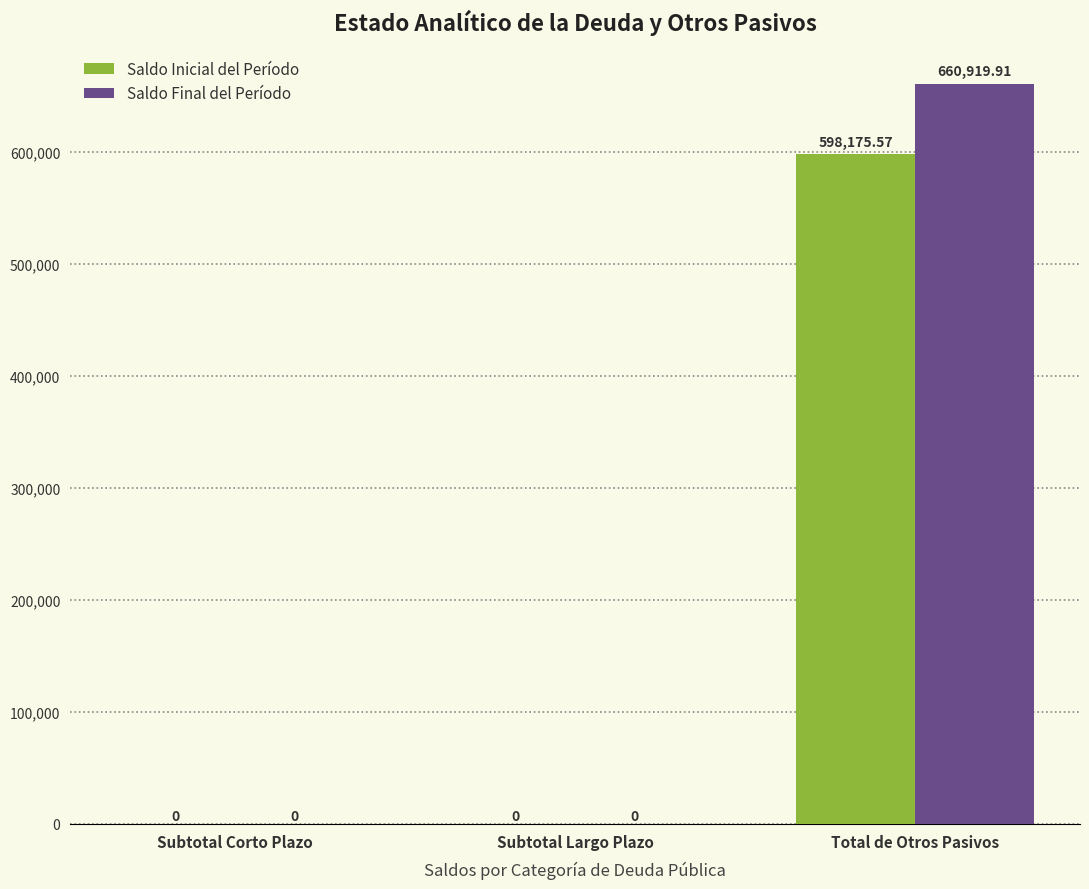

Is the value of Saldo Inicial del Período at Total de Otros Pasivos greater than the value of Saldo Final del Período at Subtotal Largo Plazo?

Yes